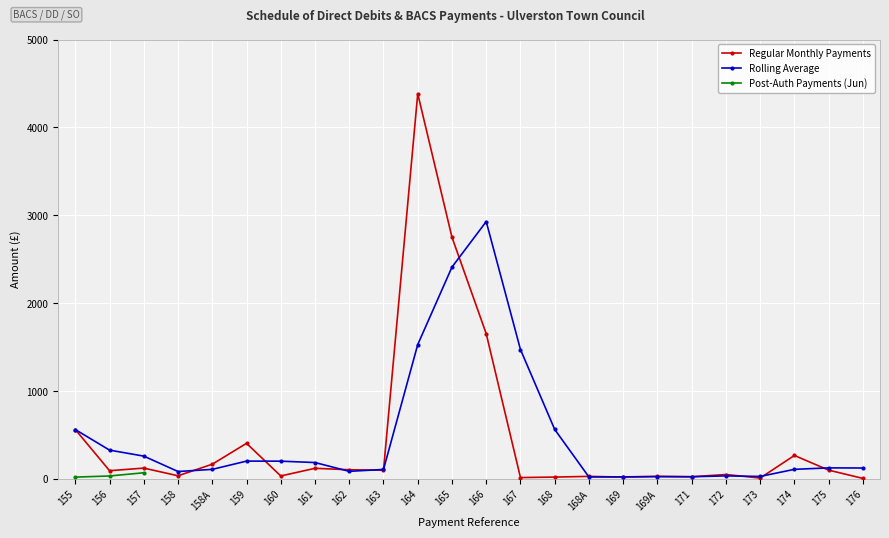

How many data points in Rolling Average are less than 125?

12